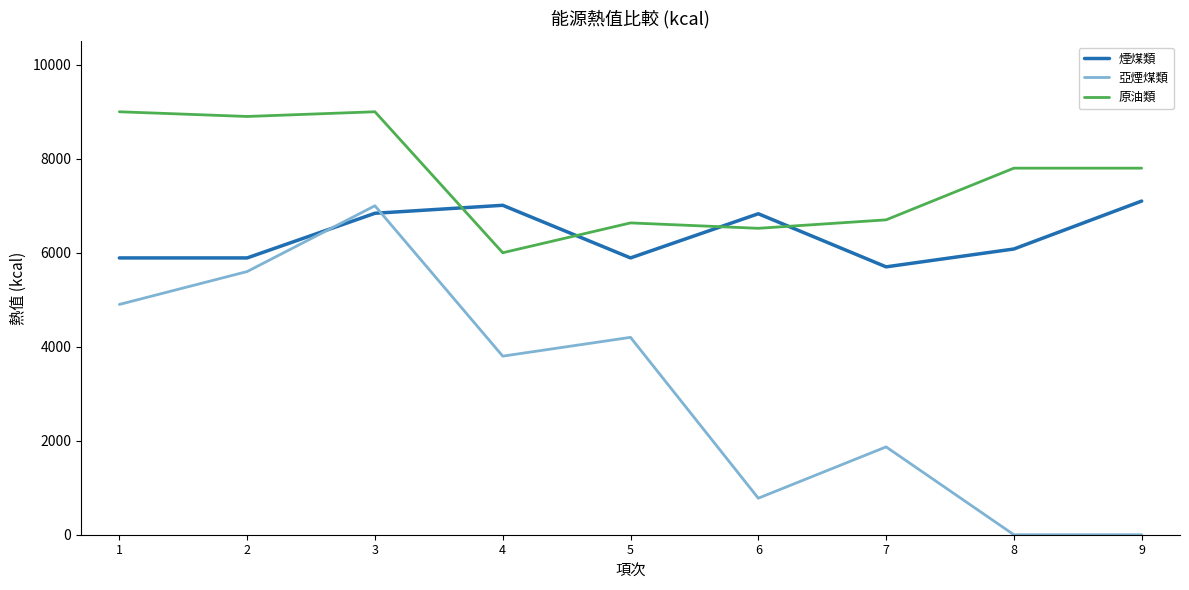

The 煙煤類 series shows 3518 at 1. True or false?

False